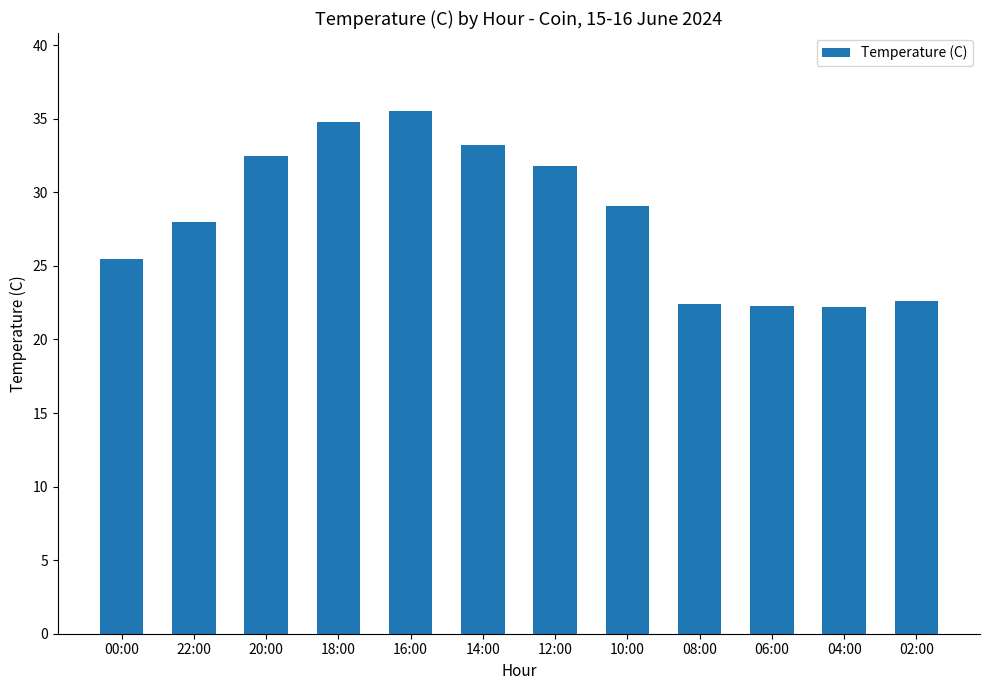

The chart shows a value of 35.5 at 16:00. True or false?

True